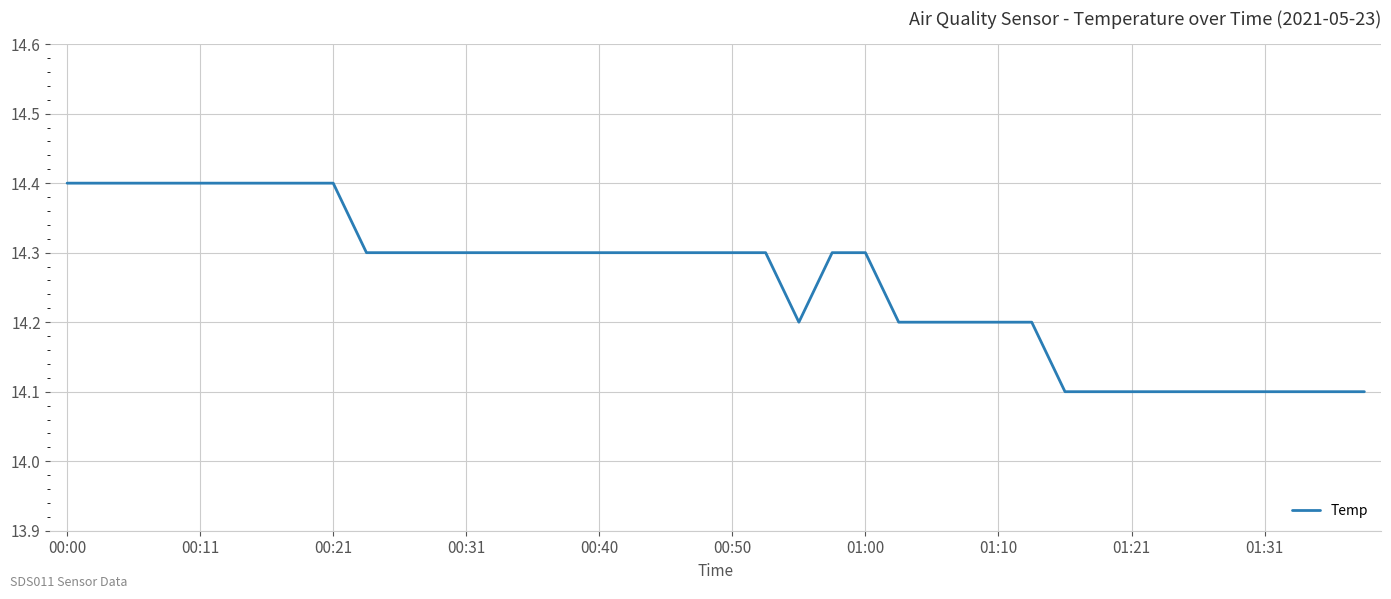

What is the smallest value displayed?

14.1